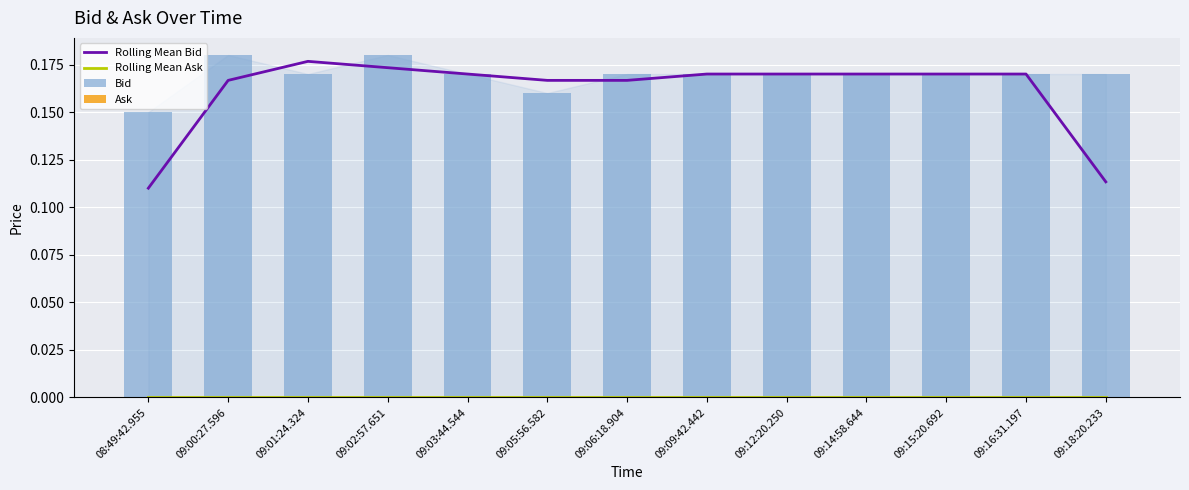

What is the difference between the highest and lowest values at 09:16:31.197?

0.2